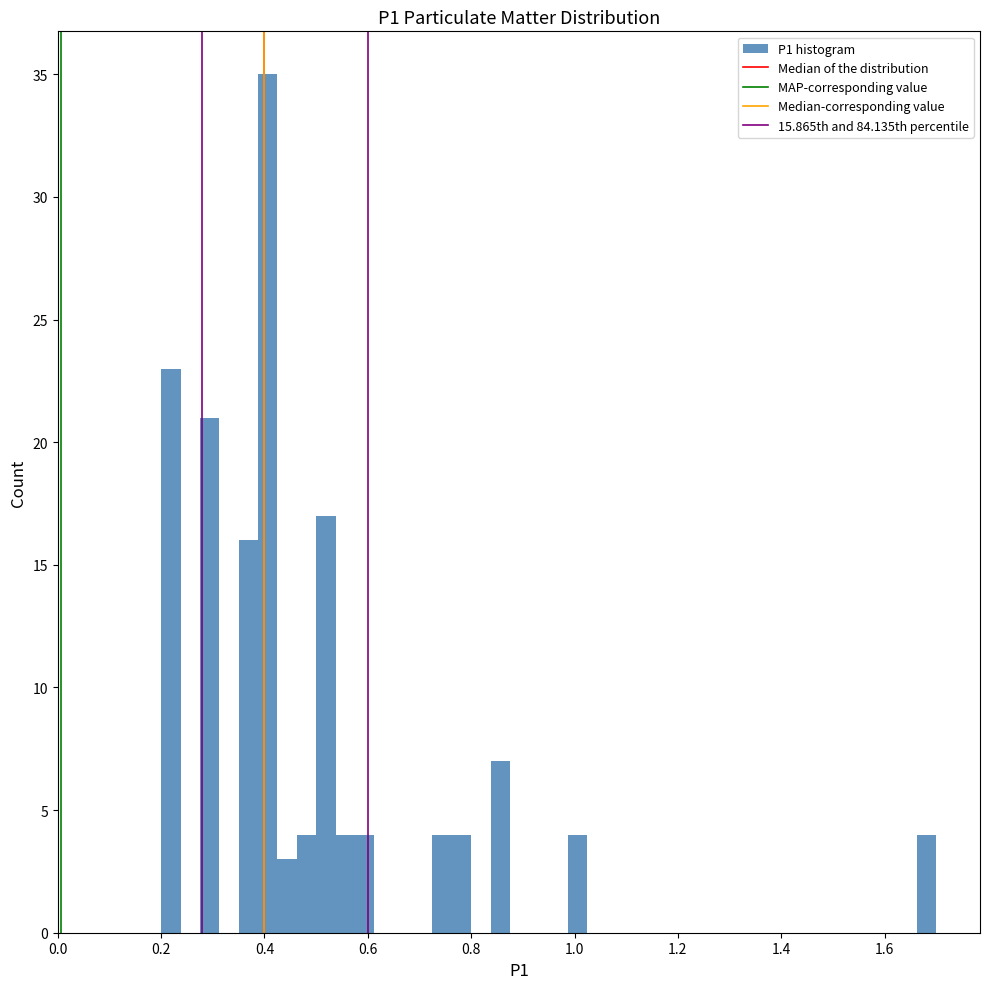

Around what value on the x-axis is the tallest bar? Give the approximate position of its centre, as read against the axis.

0.40